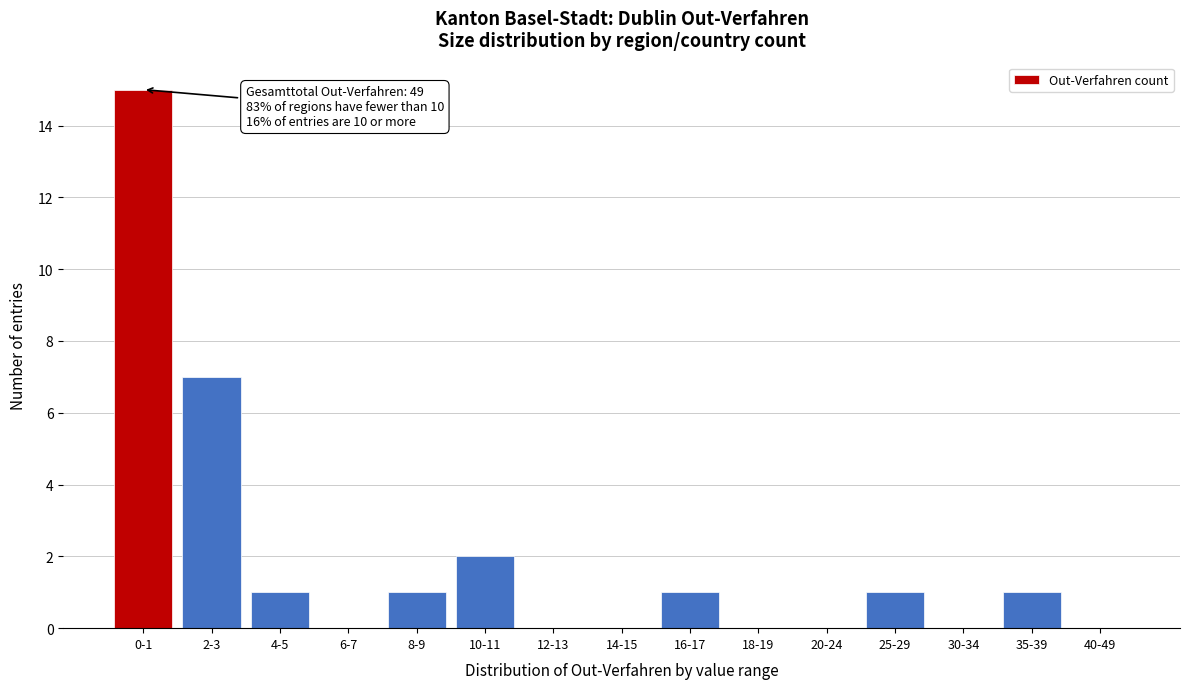

Reading right to left, list all the values displayed in this chart.

40-49=0	35-39=1	30-34=0	25-29=1	20-24=0	18-19=0	16-17=1	14-15=0	12-13=0	10-11=2	8-9=1	6-7=0	4-5=1	2-3=7	0-1=15